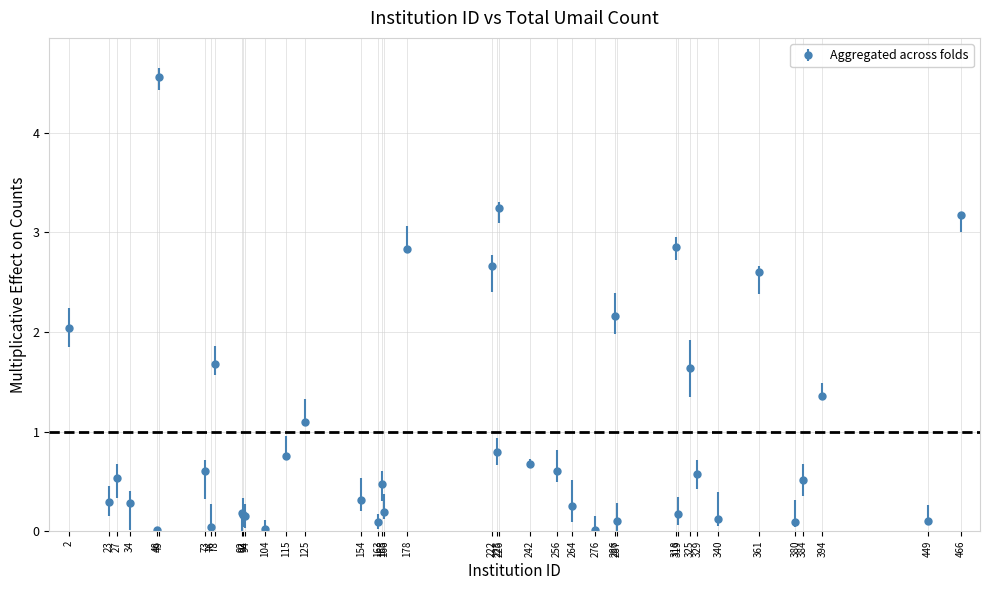

What is the difference between the maximum and minimum values?

4.5